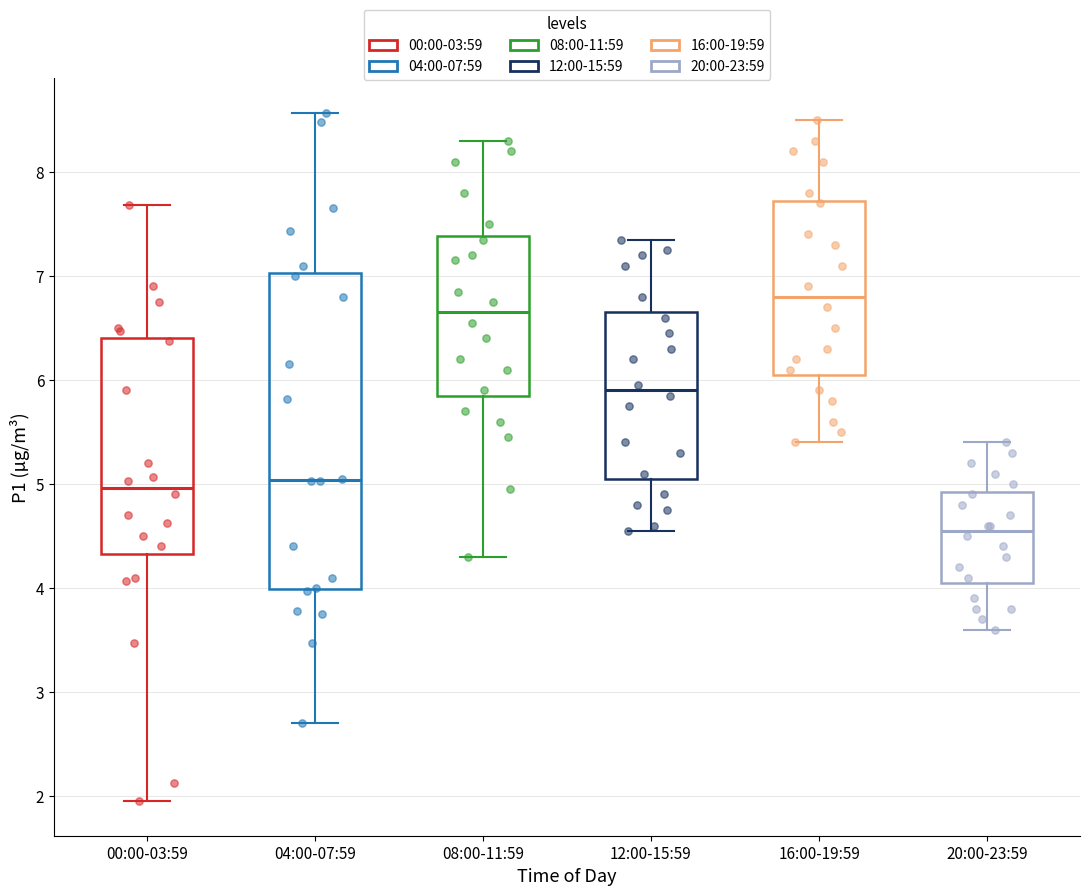

Reading left to right, read every box against the y-axis: the position of its median line, the range the box covers, and the ends of its whiskers. The values are not printed on the chart, so give them approximately, as read against the axis.

00:00-03:59: median 5.0, box 4.3 to 6.4, whiskers 2.0 to 7.7
04:00-07:59: median 5.0, box 4.0 to 7.0, whiskers 2.7 to 8.6
08:00-11:59: median 6.7, box 5.9 to 7.4, whiskers 4.3 to 8.3
12:00-15:59: median 5.9, box 5.1 to 6.7, whiskers 4.6 to 7.4
16:00-19:59: median 6.8, box 6.1 to 7.7, whiskers 5.4 to 8.5
20:00-23:59: median 4.6, box 4.1 to 4.9, whiskers 3.6 to 5.4